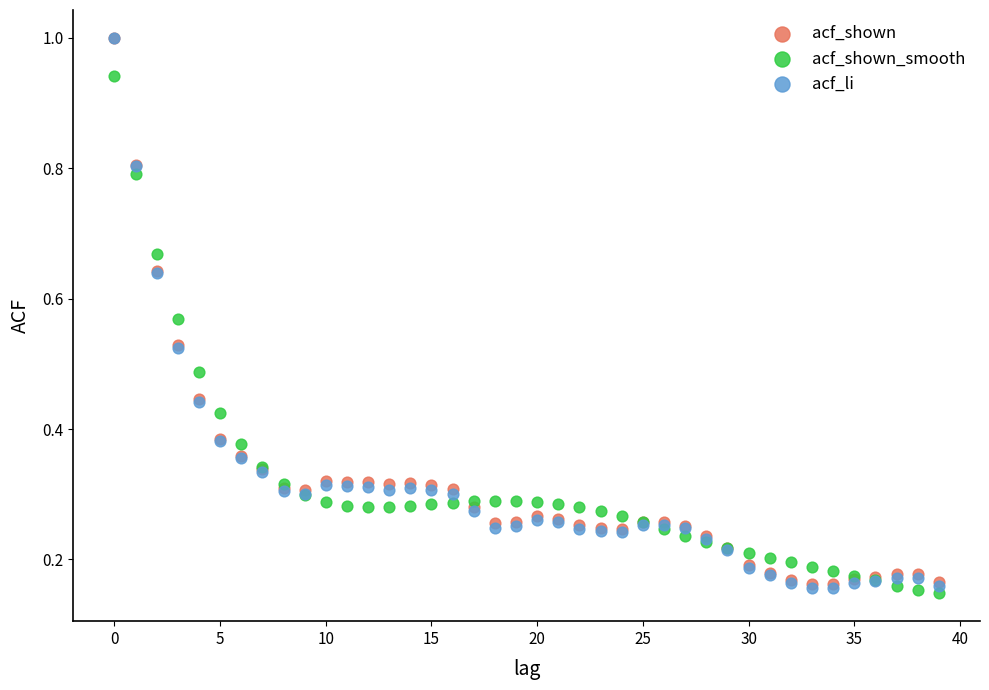

Which series has the largest Y range (max minus min)?

acf_li